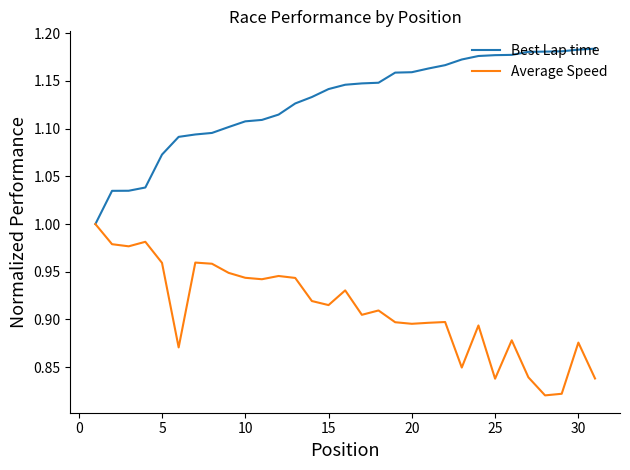

List the series in order of their peak value, lowest first.

Average Speed, Best Lap time